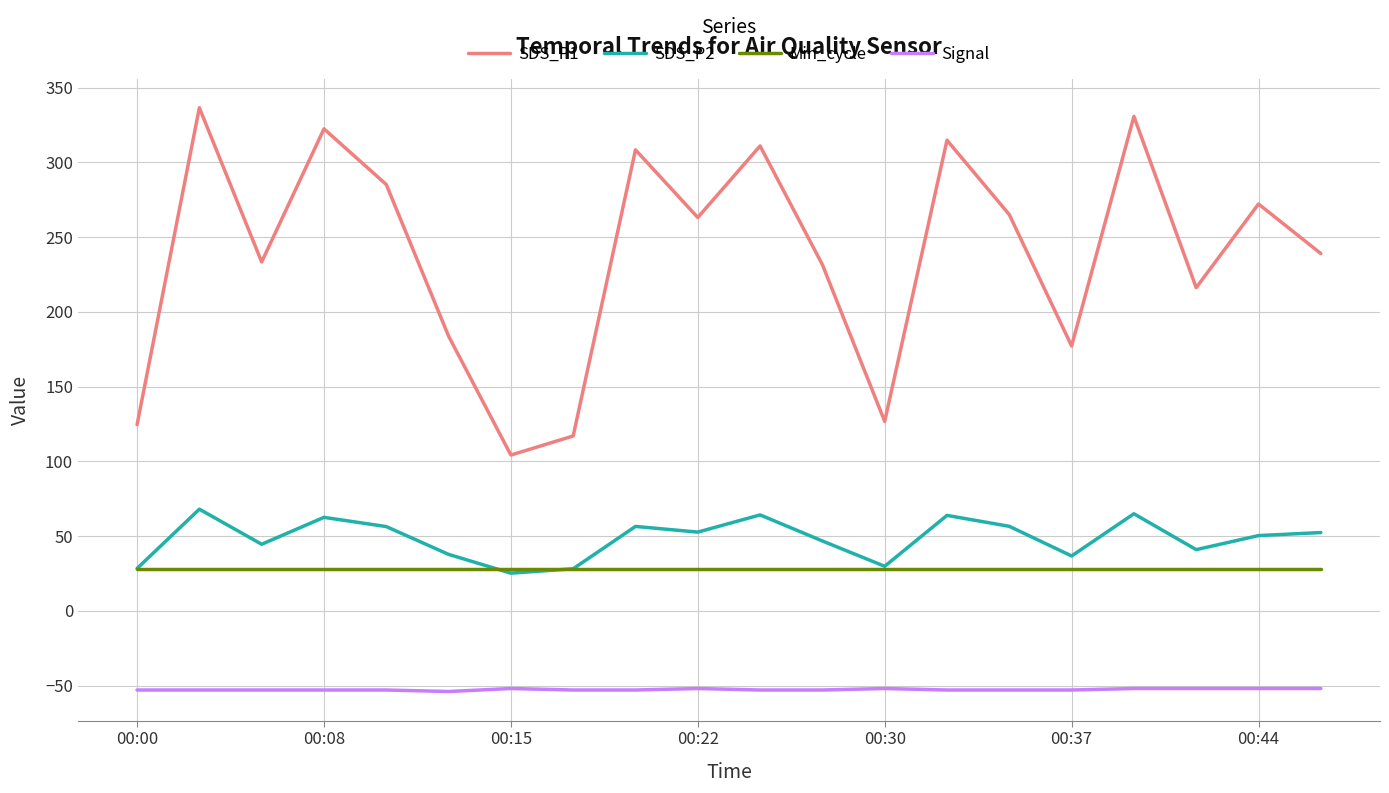

Does the chart have visible grid lines?

Yes